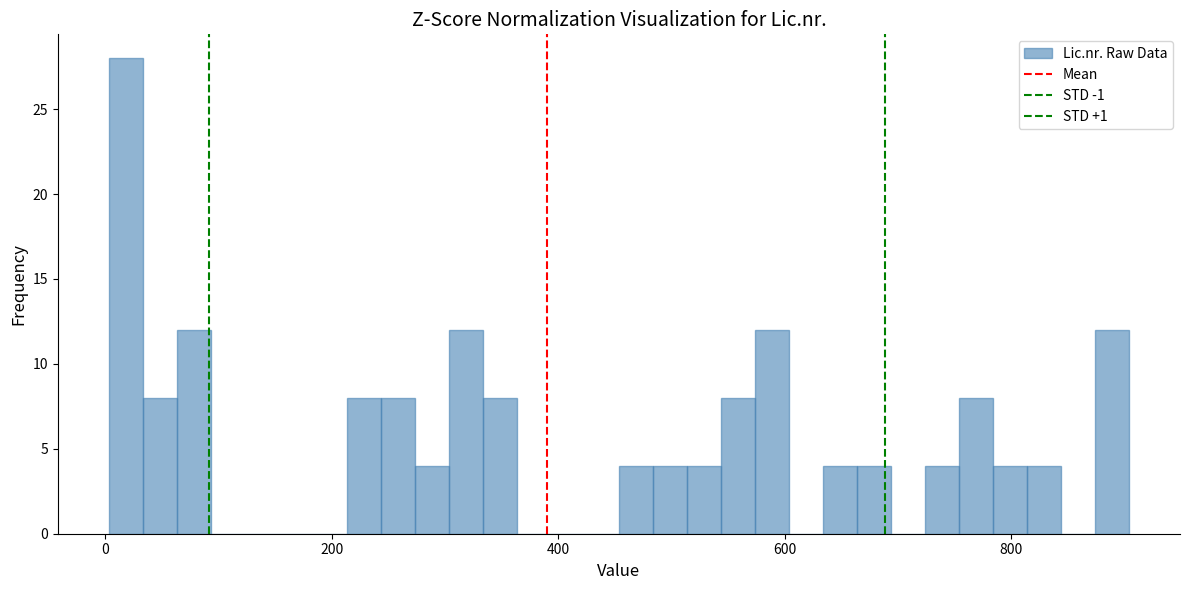

Read against the x-axis, roughly where is the centre of the tallest bar?

20